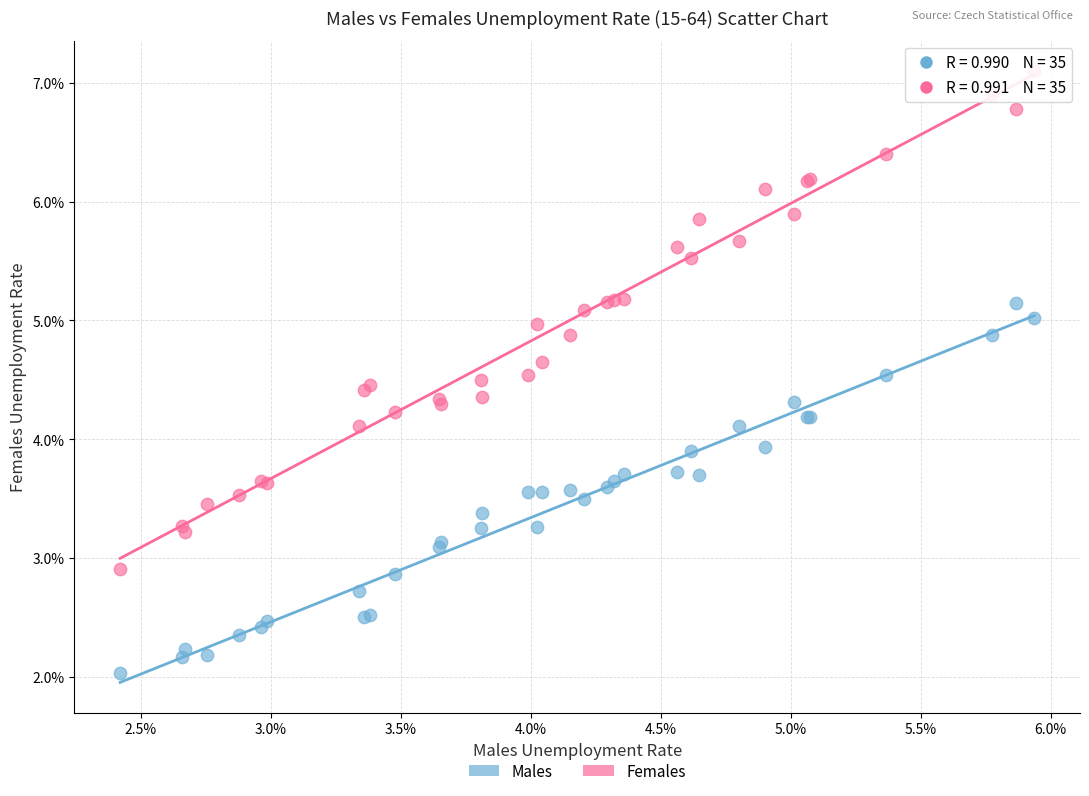

What are all the series names shown in the legend?

Males, Females